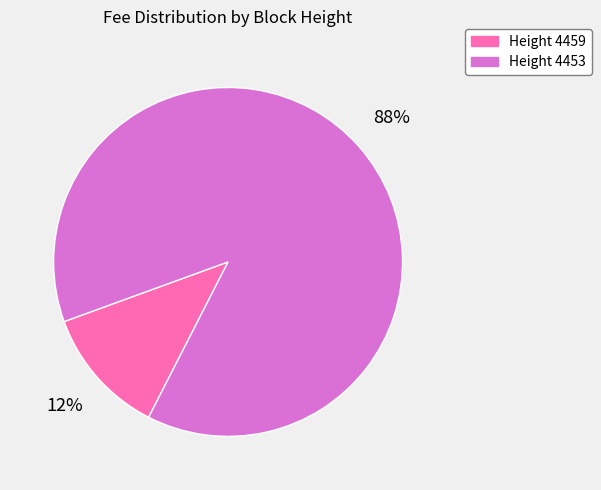

Is it true that Height 4459 is 27% of the pie?

False